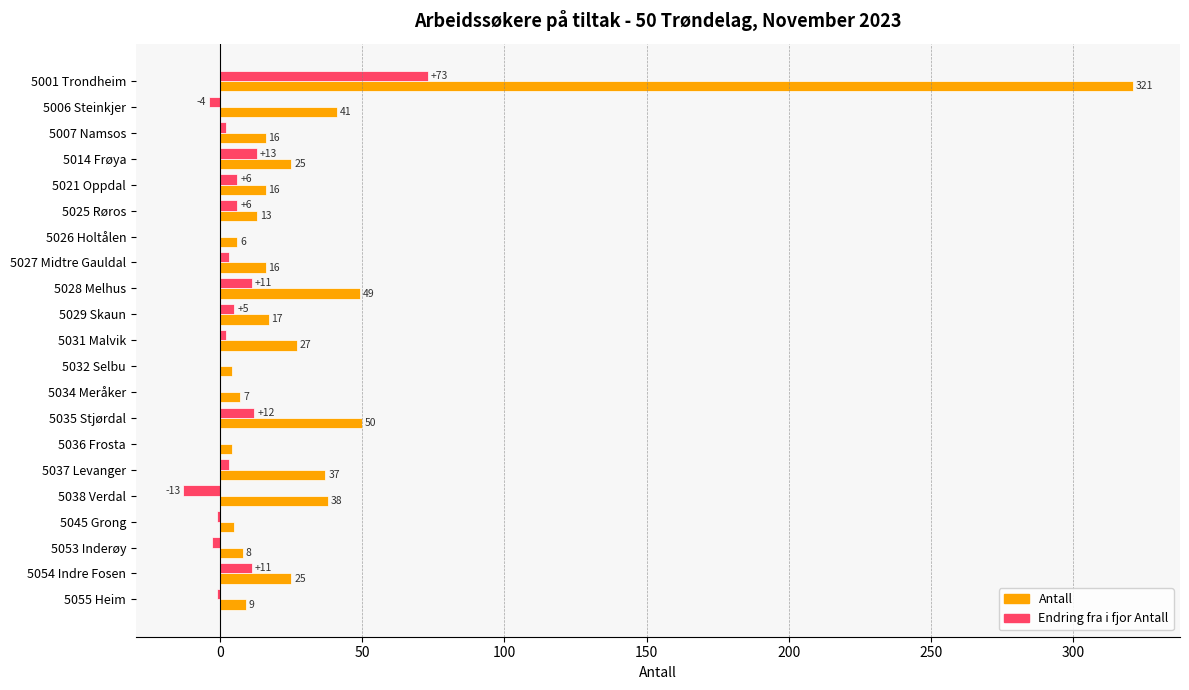

What is the sum of all Antall values?

734